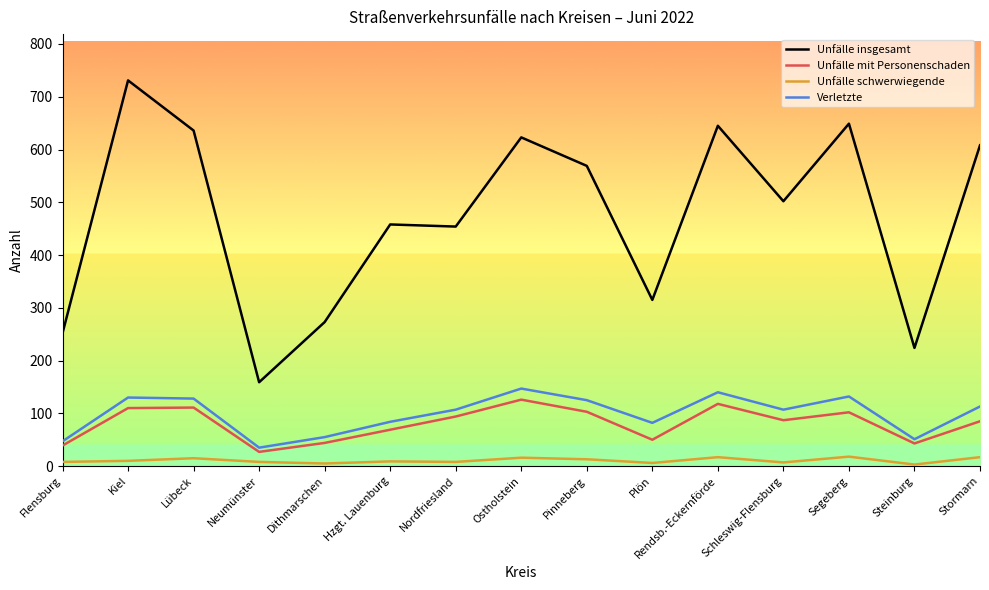

What is the minimum value for Verletzte?

35